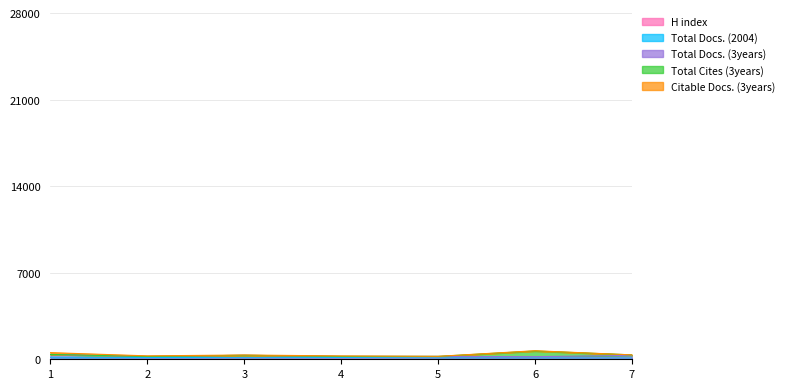

What are all the series names shown in the legend?

H index, Total Docs. (2004), Total Docs. (3years), Total Cites (3years), Citable Docs. (3years)